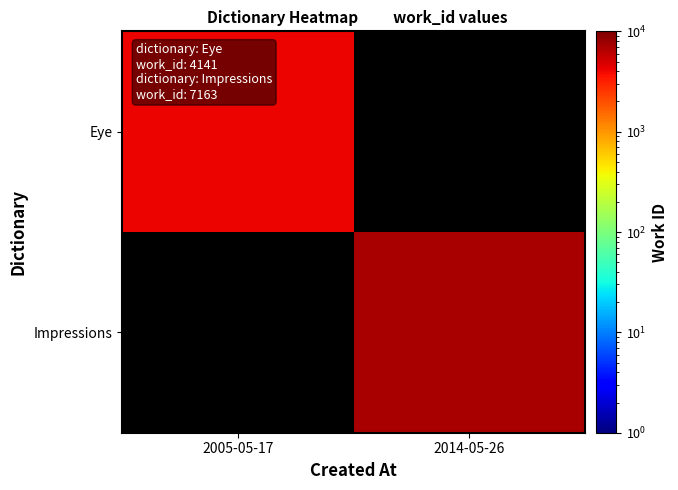

Between 2014-05-26 and 2005-05-17, which is larger?

2005-05-17